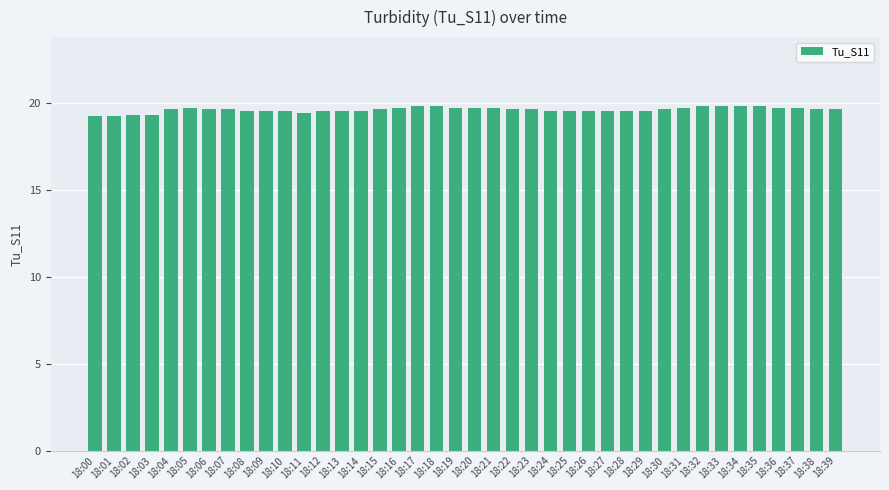

What is the sum of the values at 18:17 and 18:39?

39.4